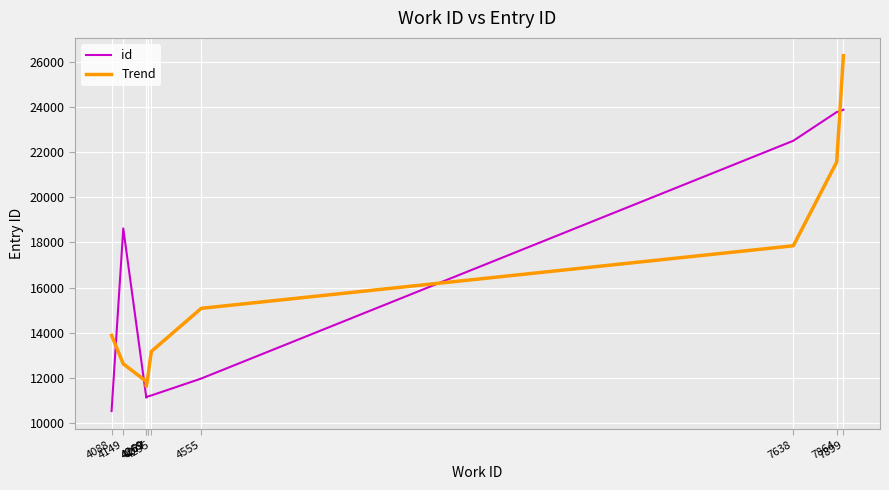

What is the difference between the maximum and second lowest values in the Trend series?

14428.7